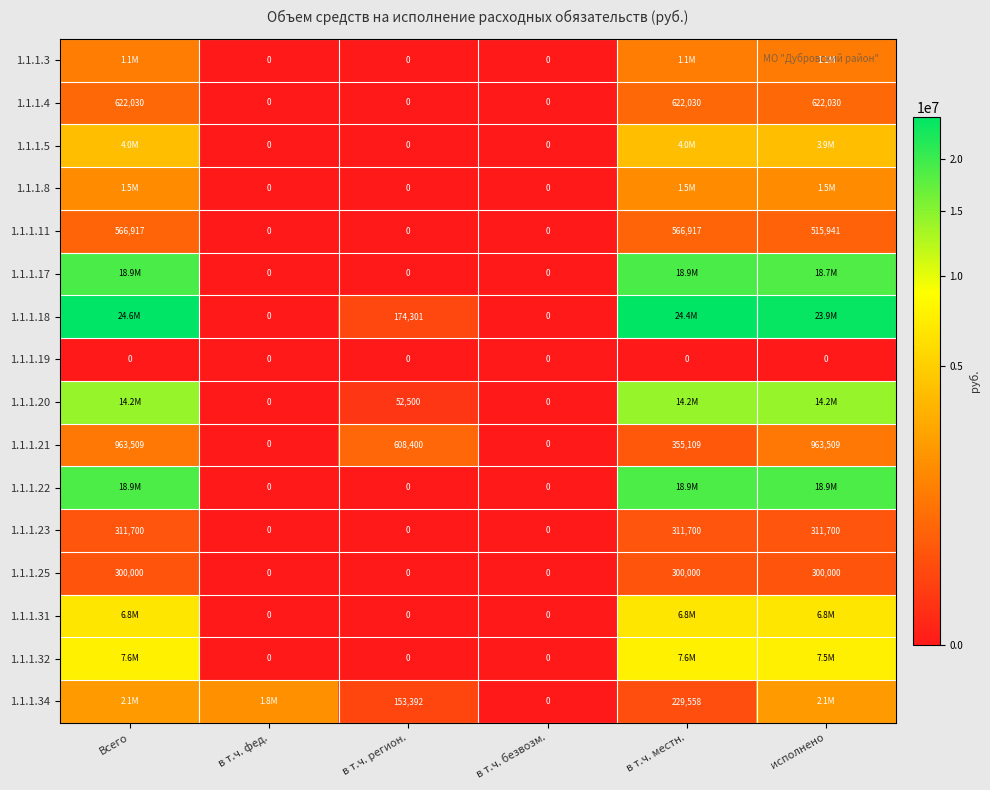

Is it true that 1.1.1.17 equals 0.0 at в т.ч. регион.?

True